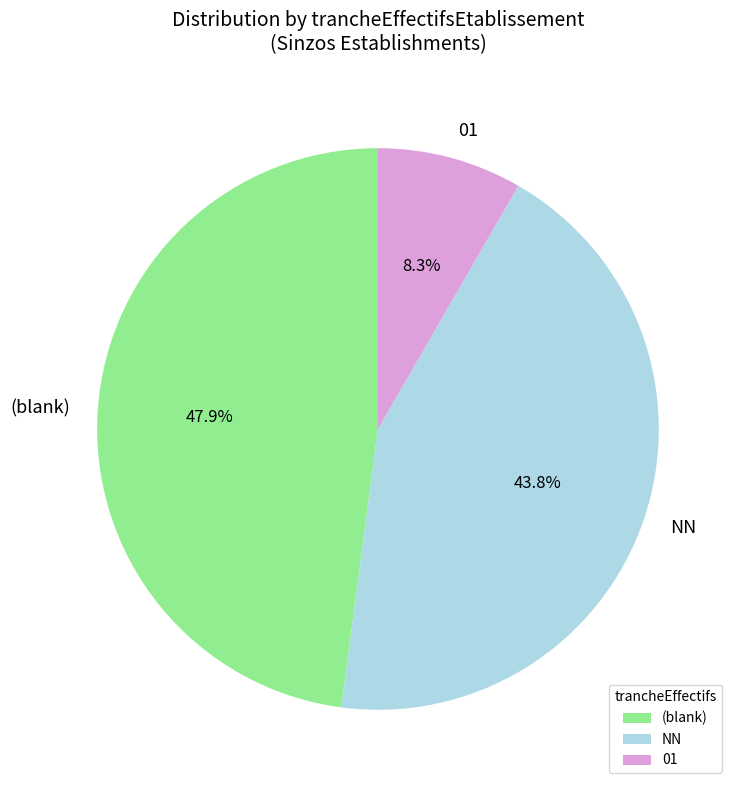

Which category has the biggest portion of the pie?

(blank)